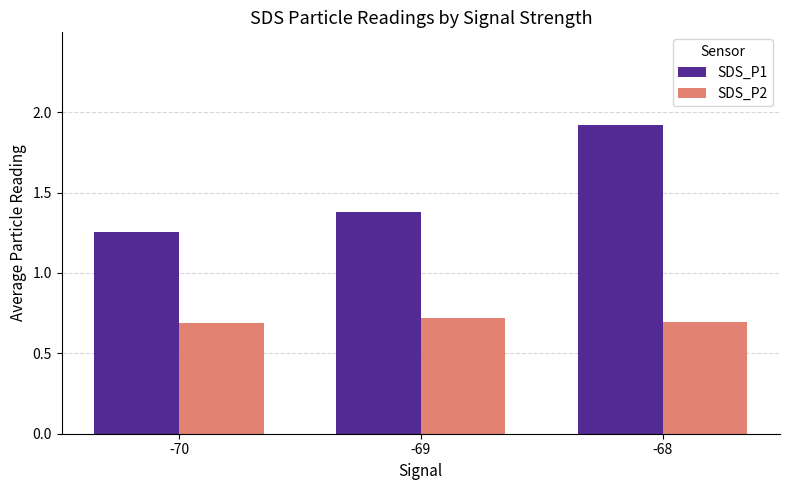

Which series has the largest total across all categories?

SDS_P1